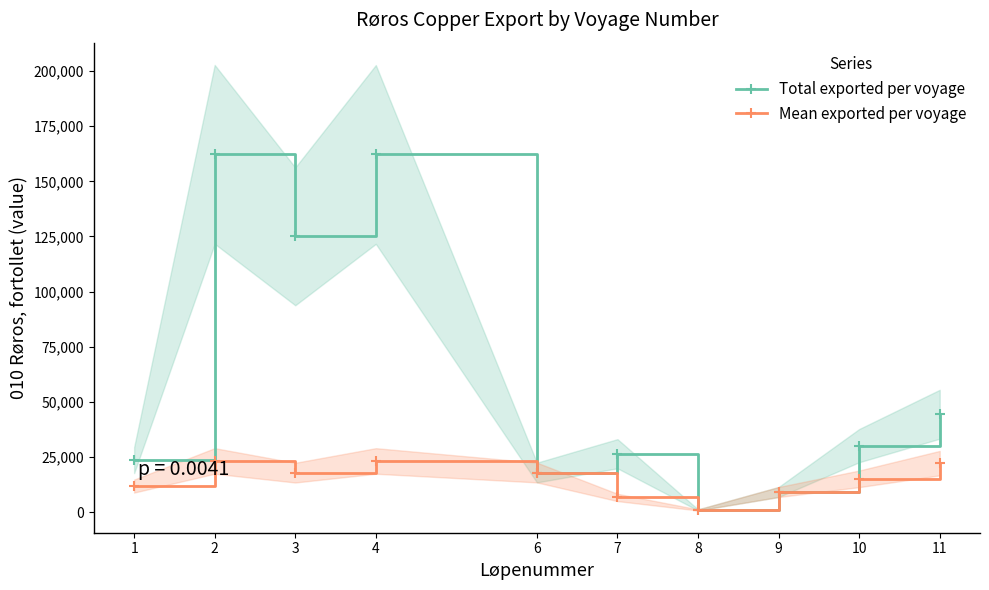

Between 7 and 8, which series saw the biggest shift?

Total exported per voyage